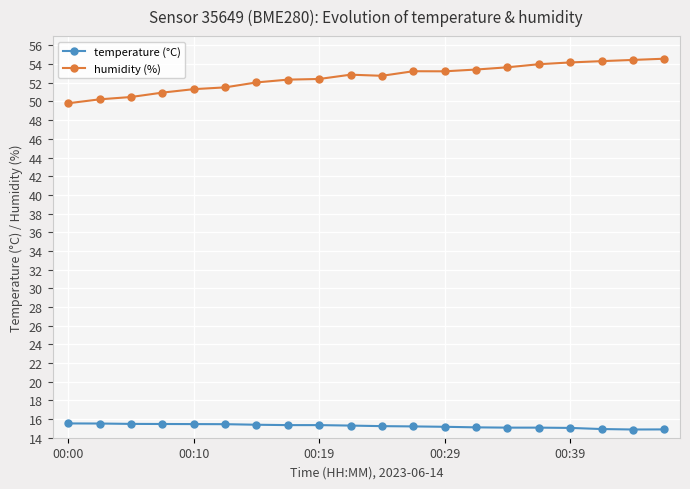

Which series has the largest range (max minus min)?

humidity (%)